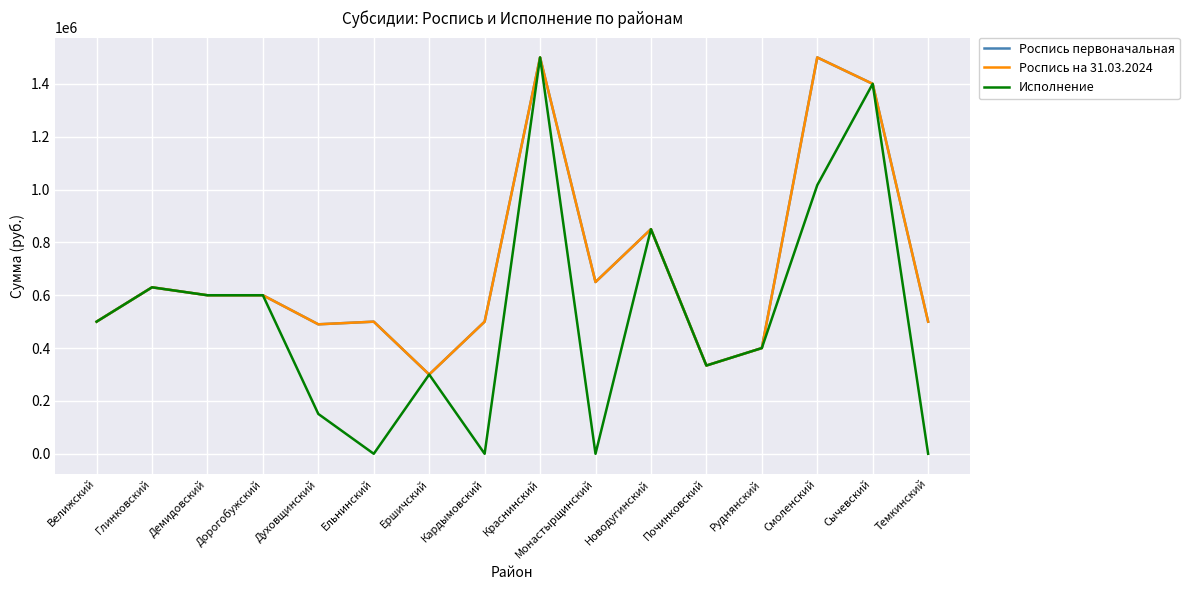

What is the label of the 3rd point from the left?

Демидовский